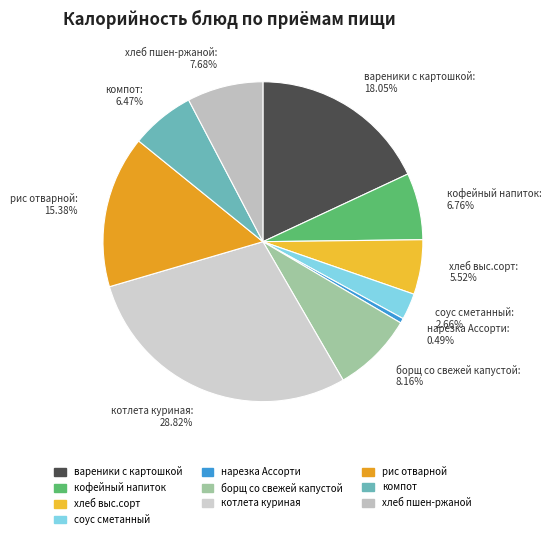

To the nearest percent, what is the average slice percentage?

10%